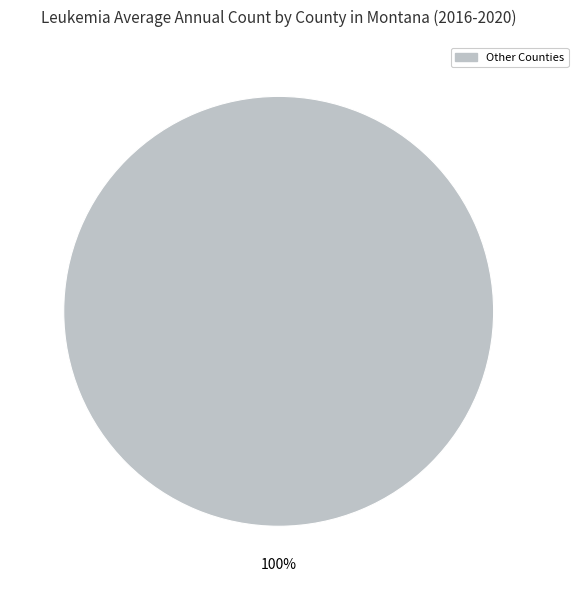

Does any single category account for the majority?

Yes